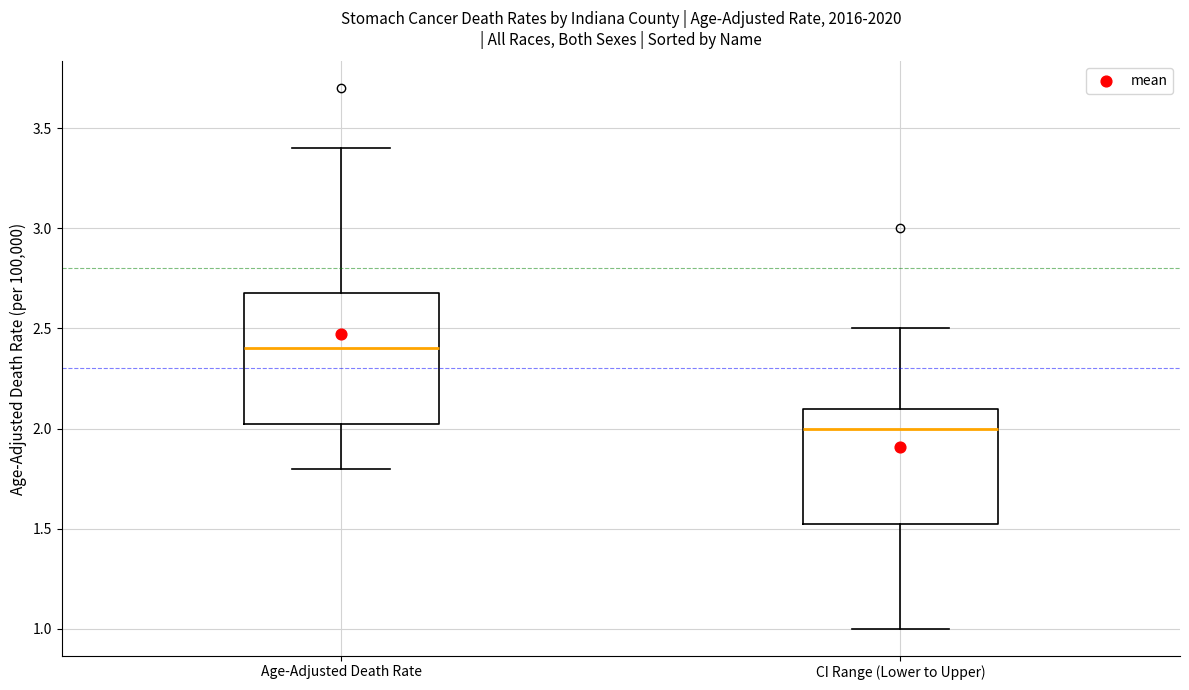

Reading left to right, read every box against the y-axis: the position of its median line, the range the box covers, and the ends of its whiskers. The values are not printed on the chart, so give them approximately, as read against the axis.

Age-Adjusted Death Rate: median 2.40, box 2.05 to 2.70, whiskers 1.80 to 3.40
CI Range (Lower to Upper): median 2.00, box 1.55 to 2.10, whiskers 1.00 to 2.50